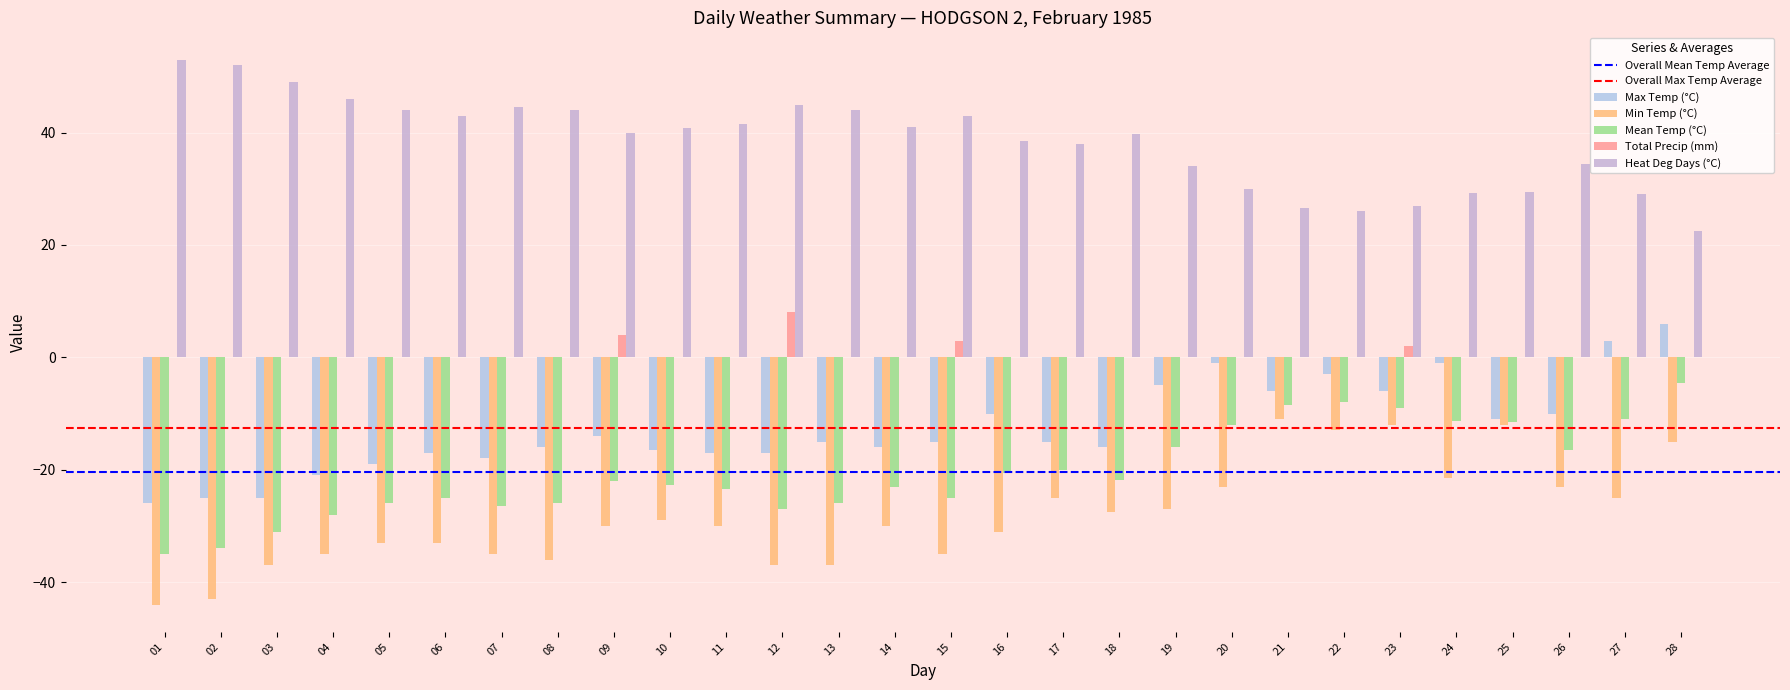

How many distinct data groups are displayed?

5